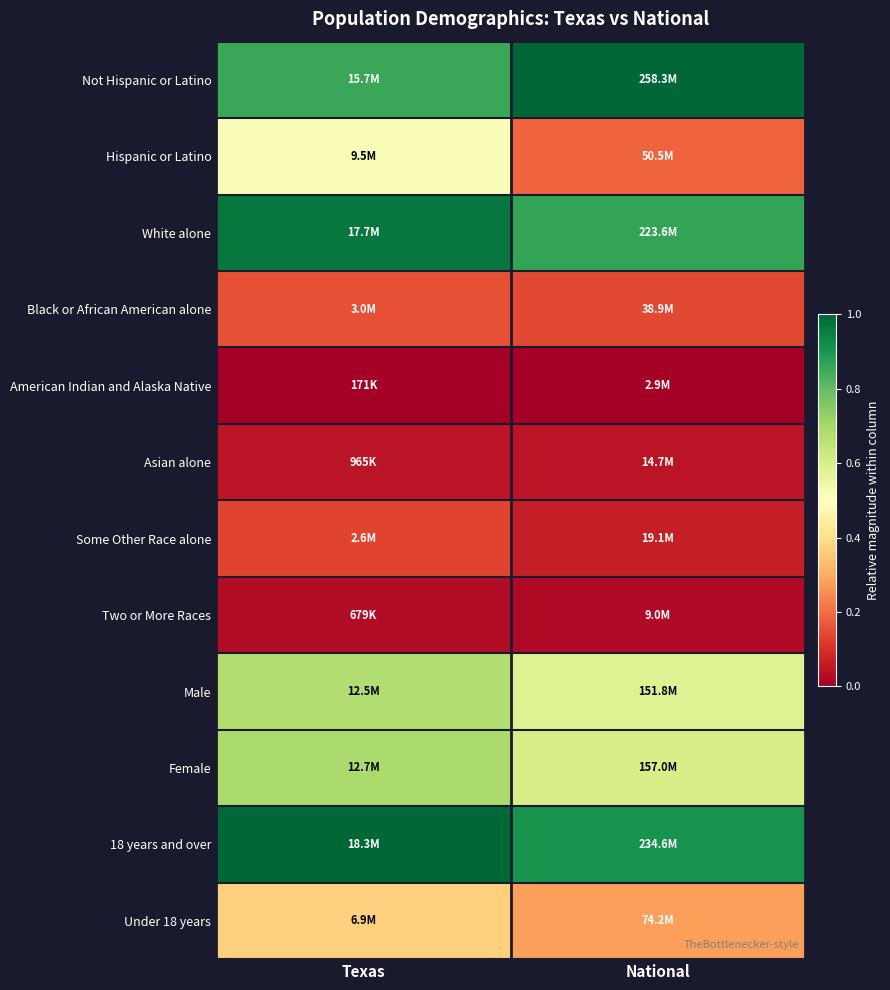

At which category does the chart reach its peak across all series?

National